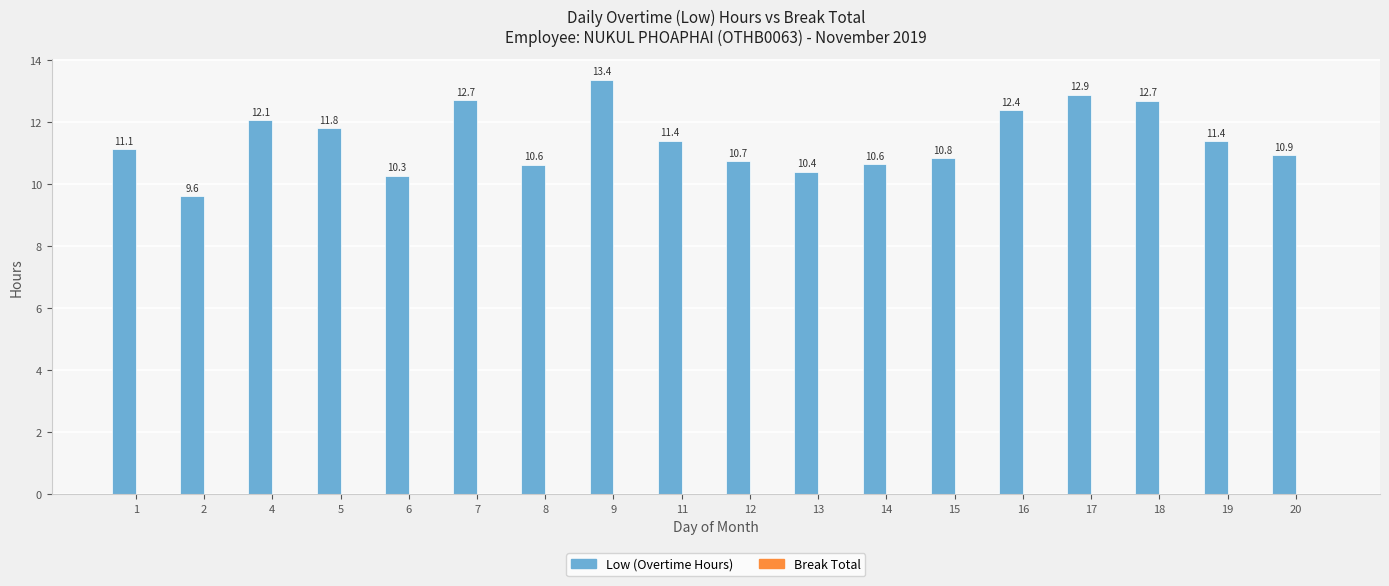

What is the sum of all values?

205.8